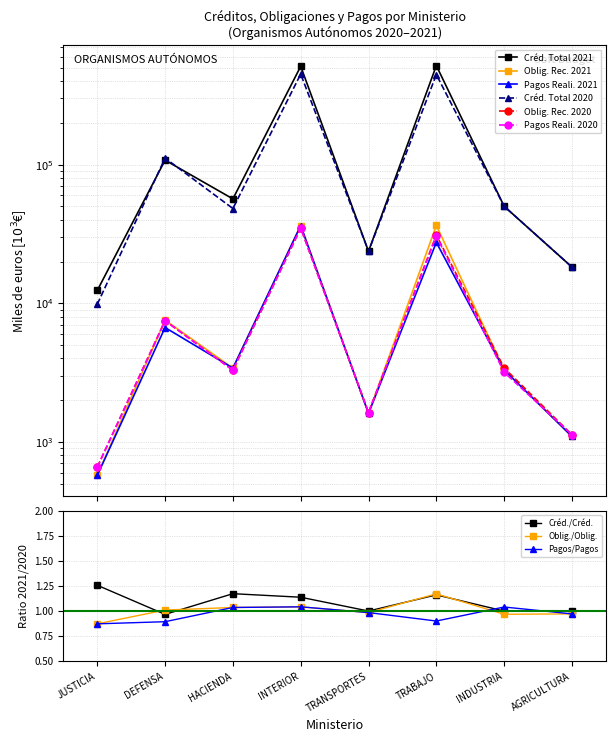

What position from the right is INTERIOR?

5